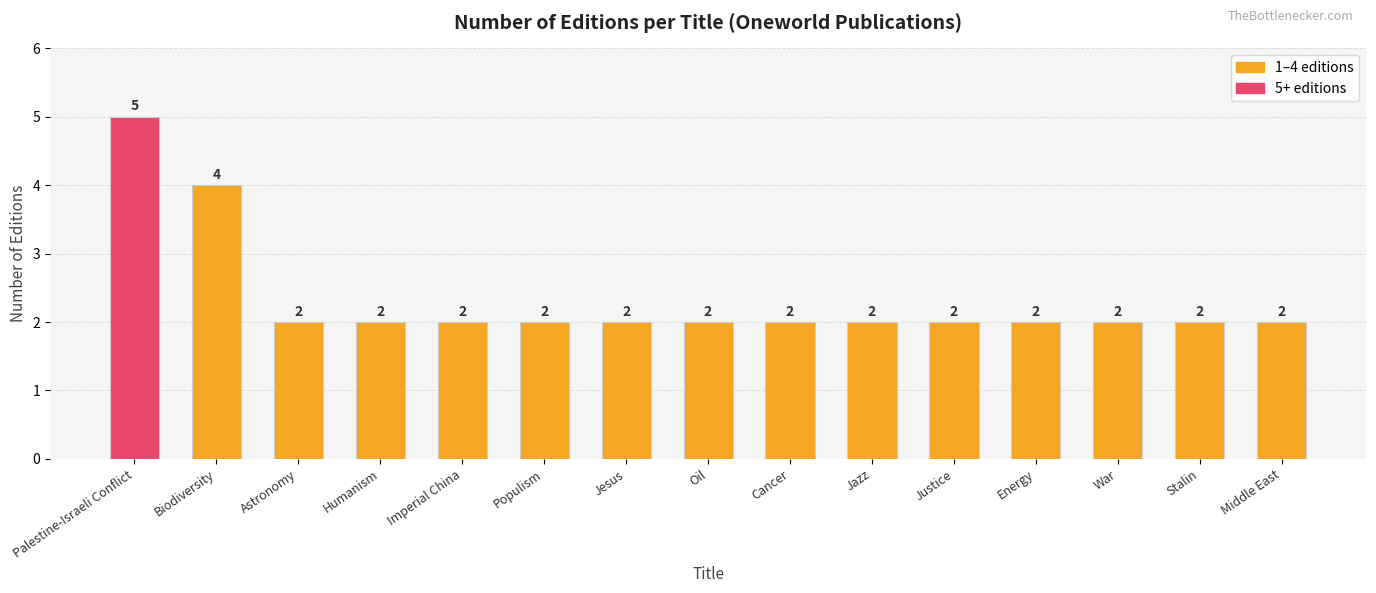

Count the values in the range 2 to 3.

13